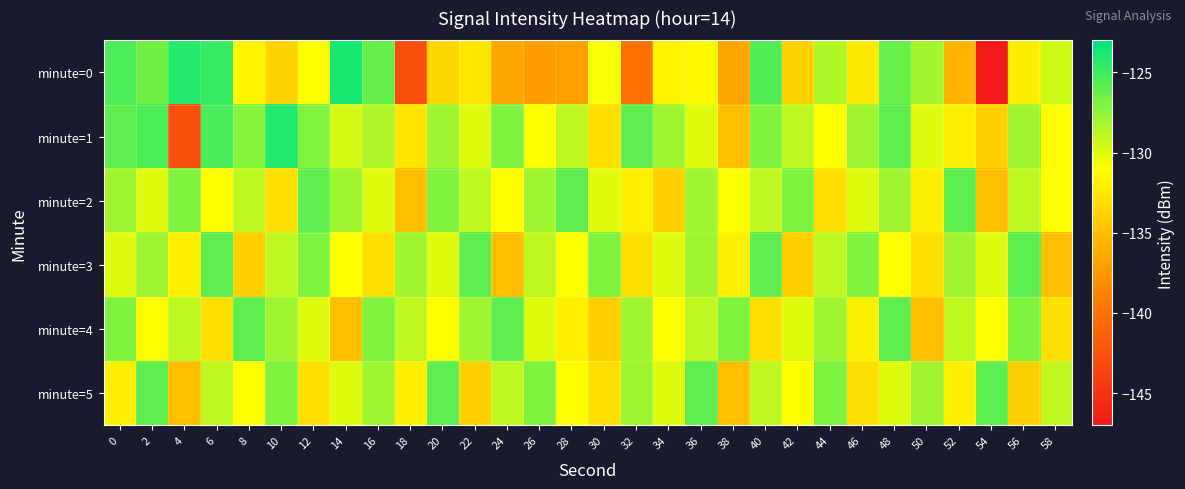

How many categories are shown in the chart?

30